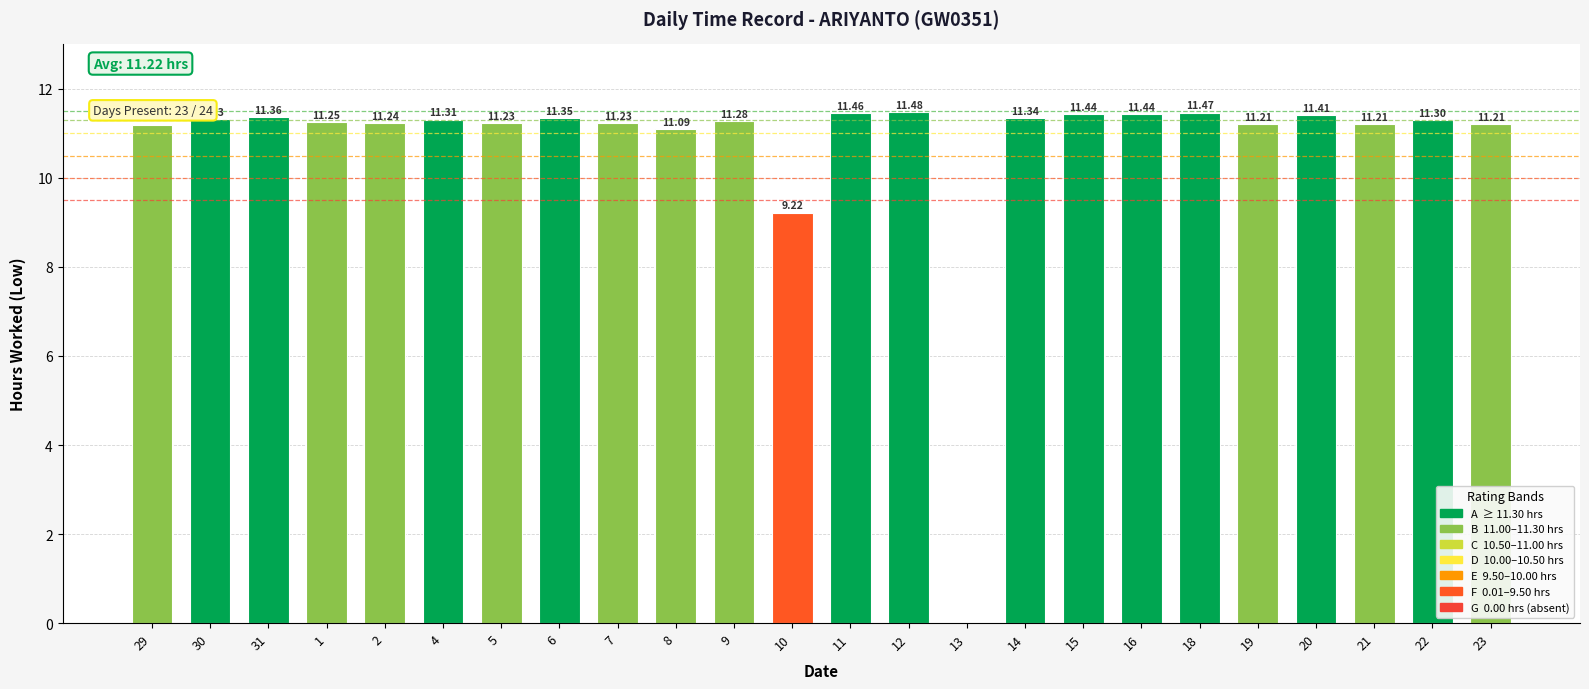

How many values are above zero?

23